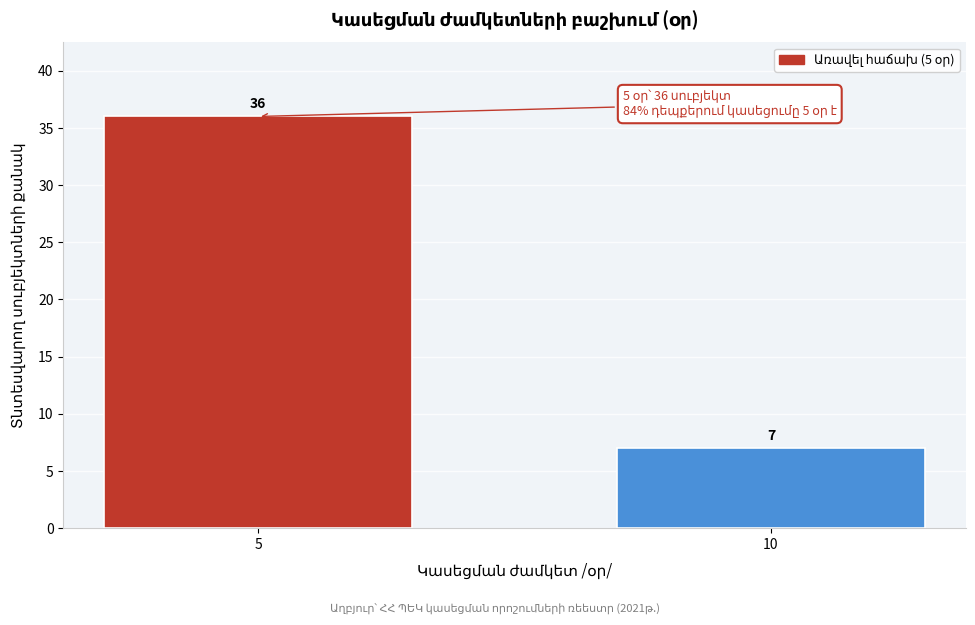

Reading right to left, what are all the values shown in this chart?

7	36